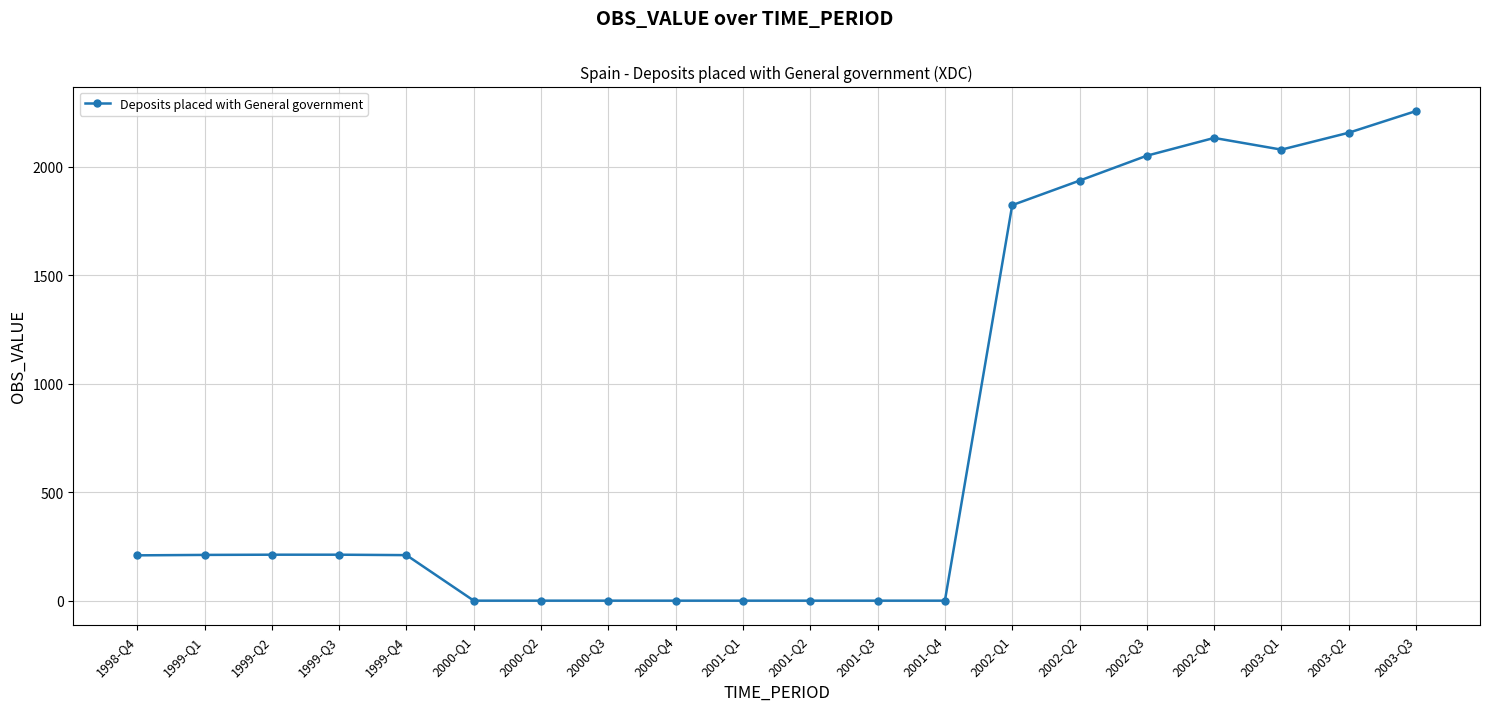

What is the sum of all values?

15497